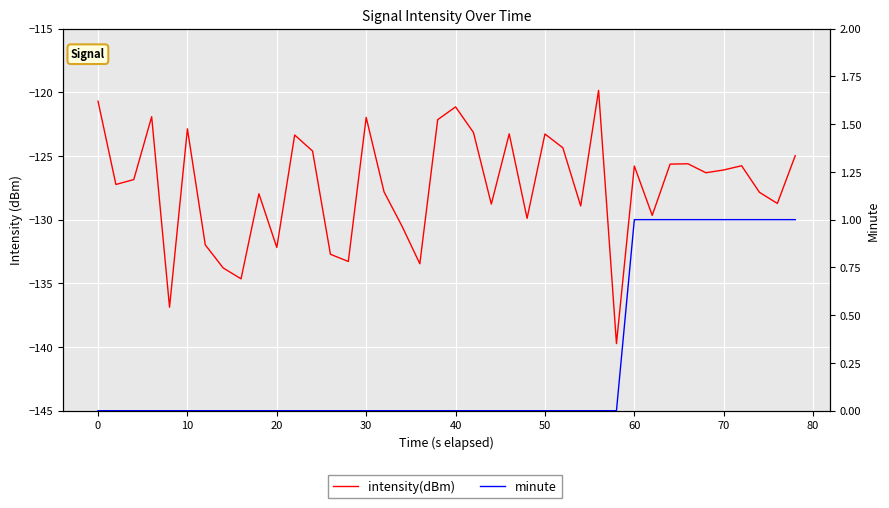

In intensity(dBm), how many points are lower than both neighbors (excluding endpoints)?

13